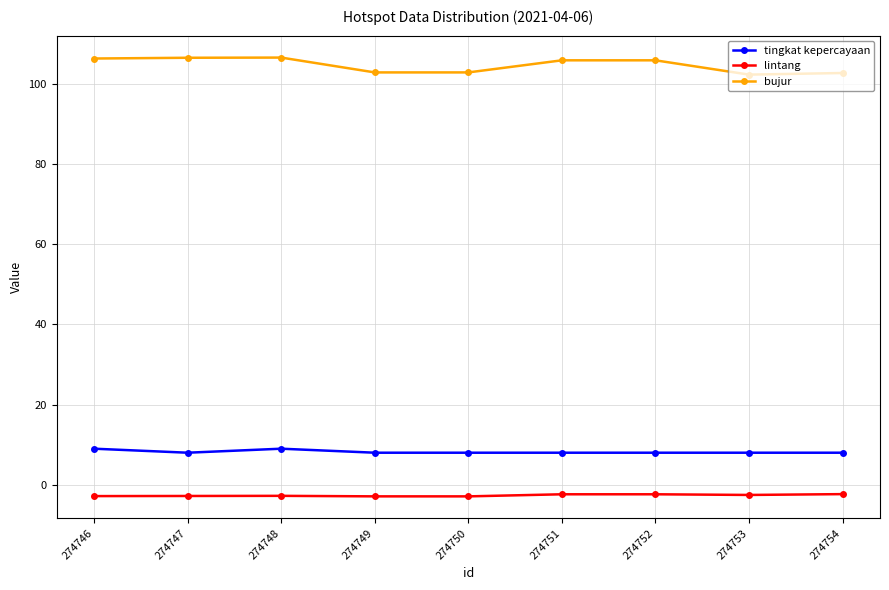

What is the sum of the tingkat kepercayaan values at 274752 and 274753?

16.0